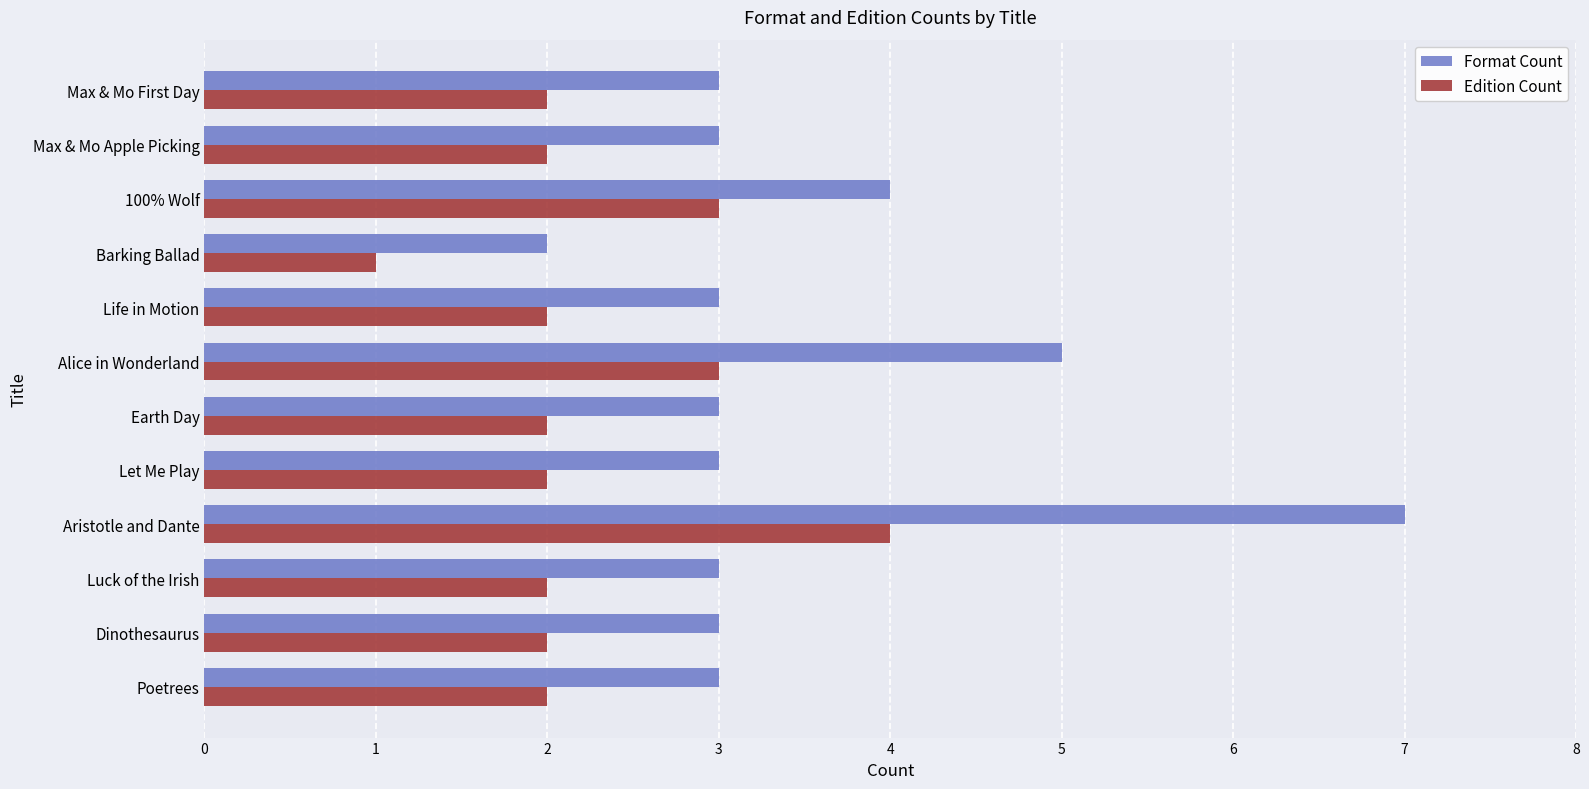

How many data points does each series have?

12